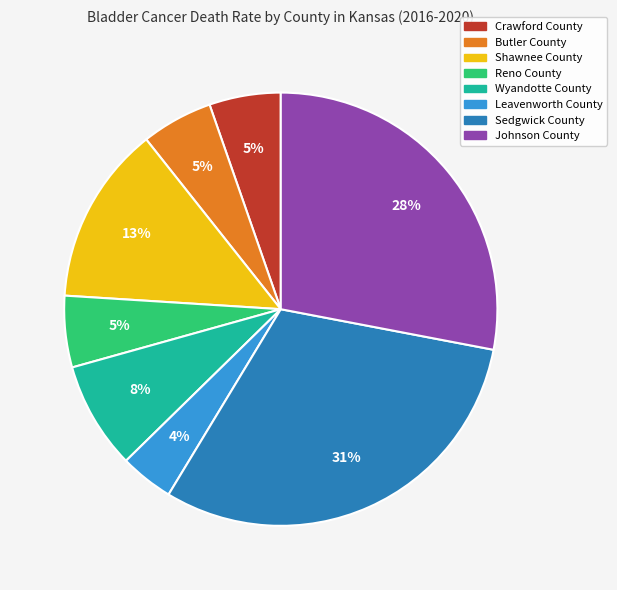

Which category has the biggest portion of the pie?

Sedgwick County